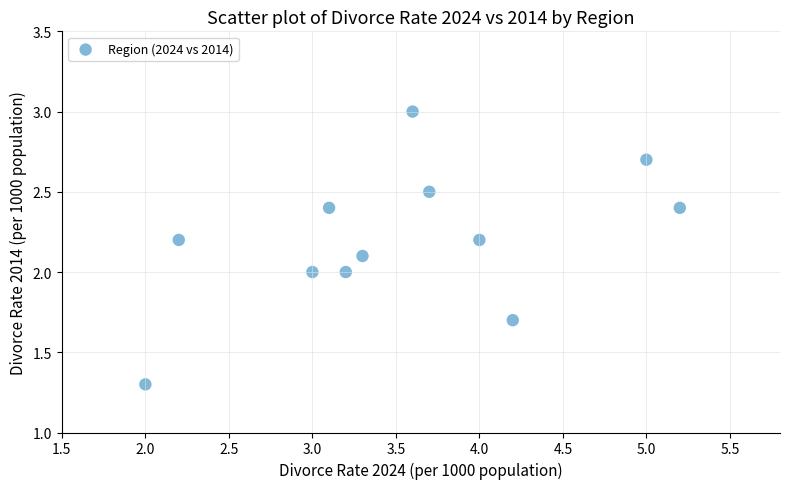

What is the range of Y values (max minus min)?

1.7